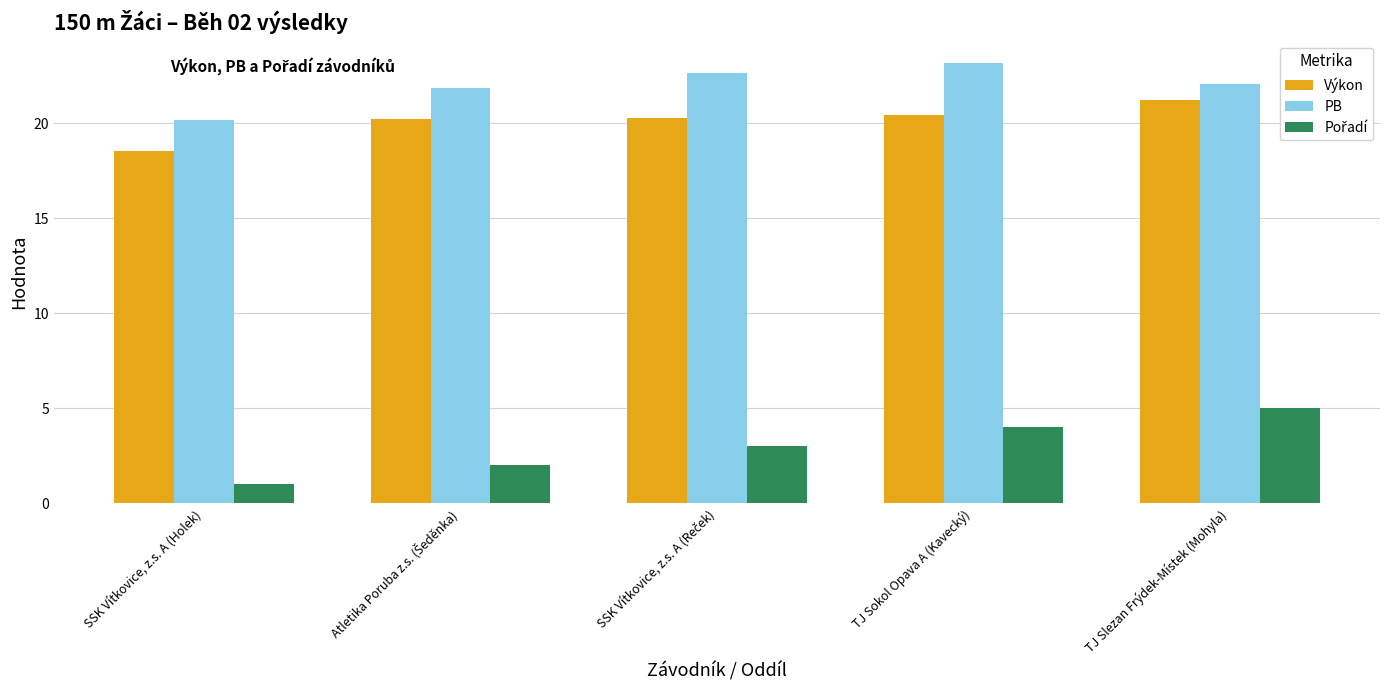

Does the chart contain stacked bars?

No